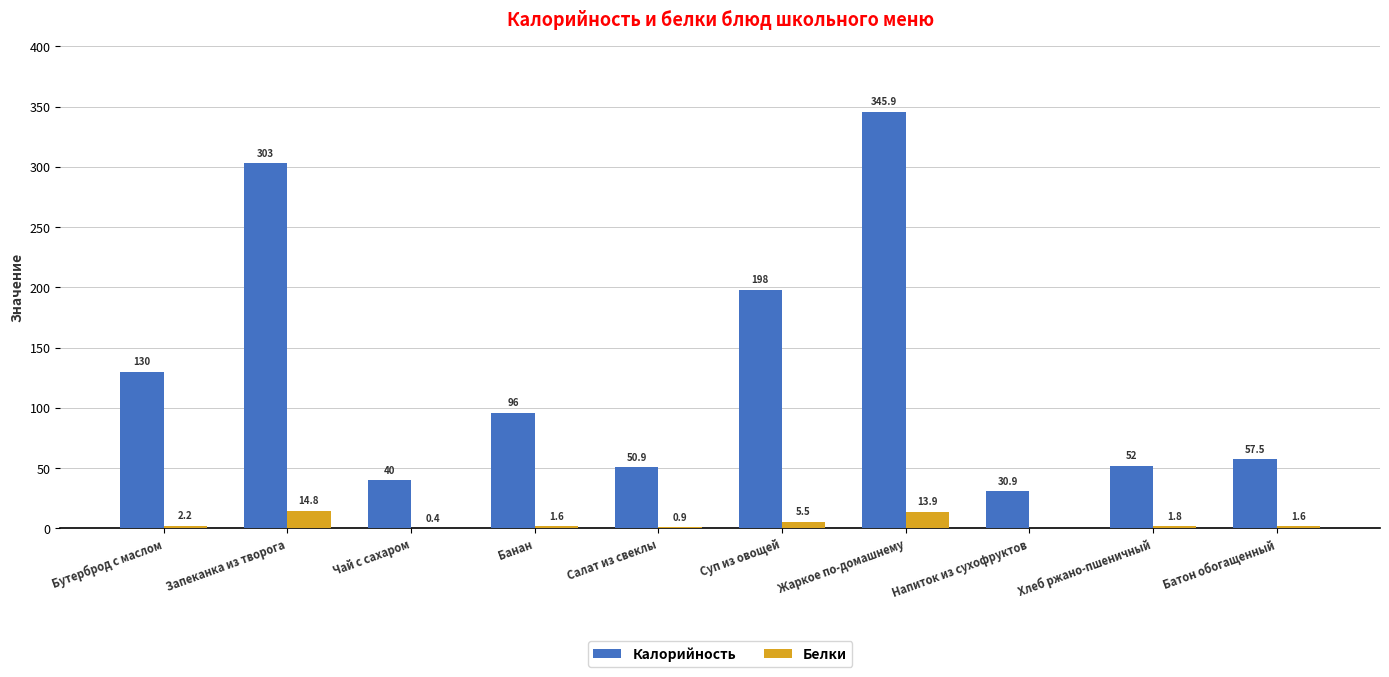

What is the sum of the Калорийность values at Хлеб ржано-пшеничный and Банан?

148.0